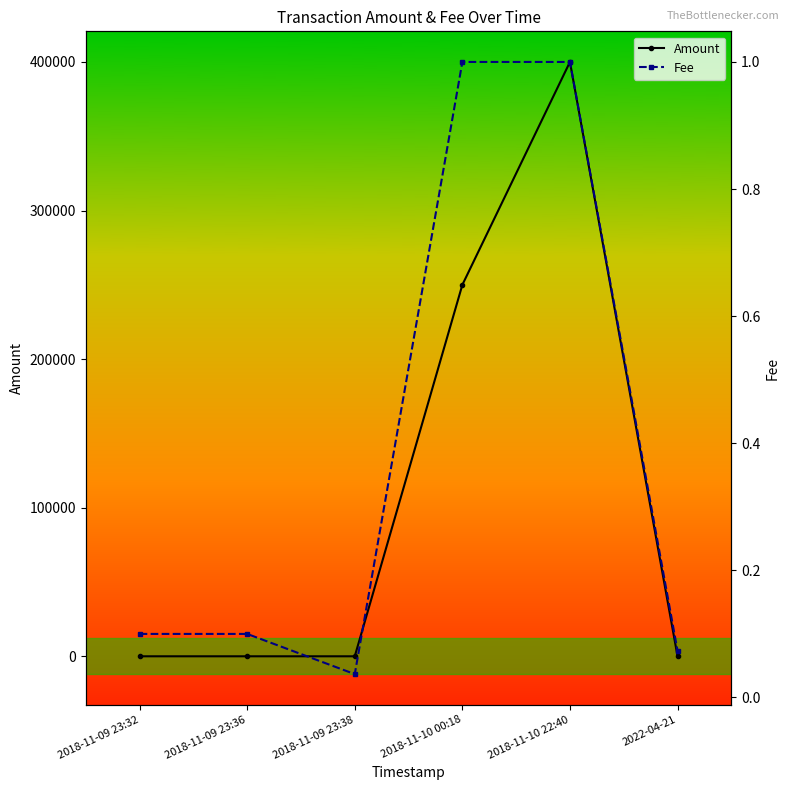

What is the label of the 1st point from the left?

2018-11-09 23:32